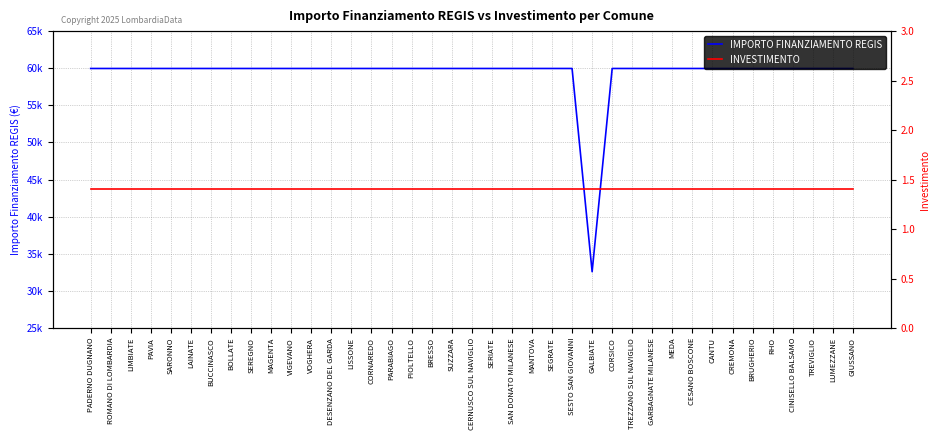

What is the label of the 5th point from the left?

SARONNO